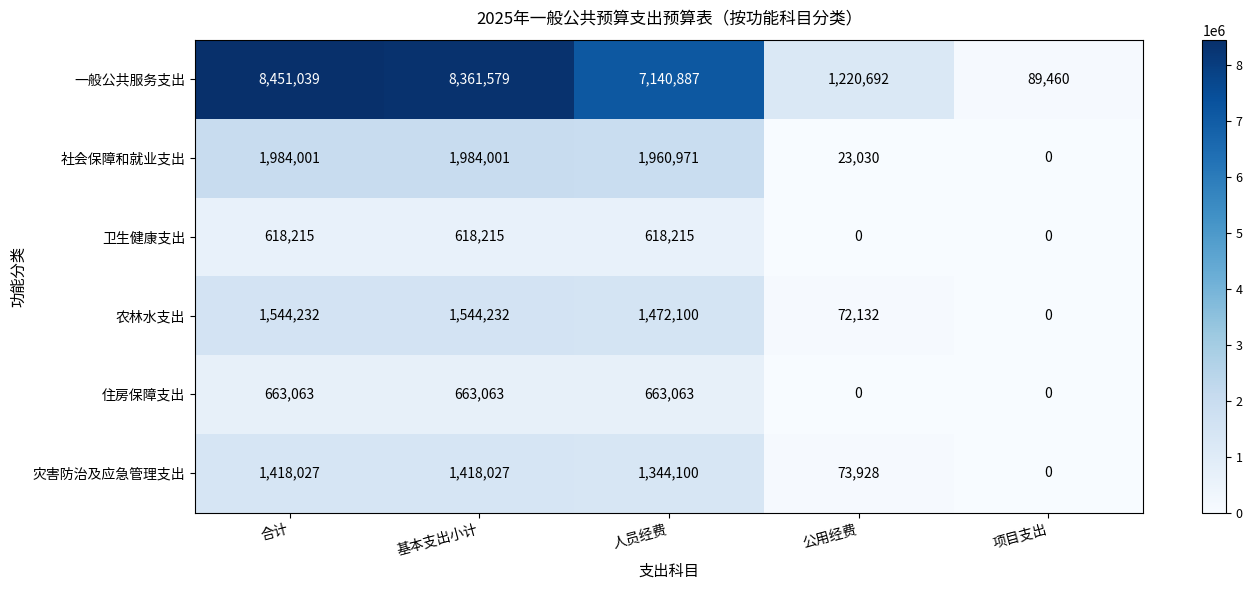

At which category does the chart reach its peak across all series?

合计